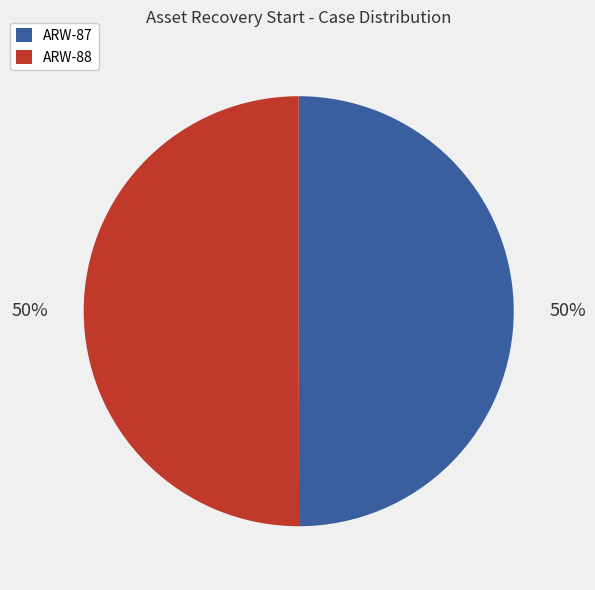

How many segments does this pie chart have?

2